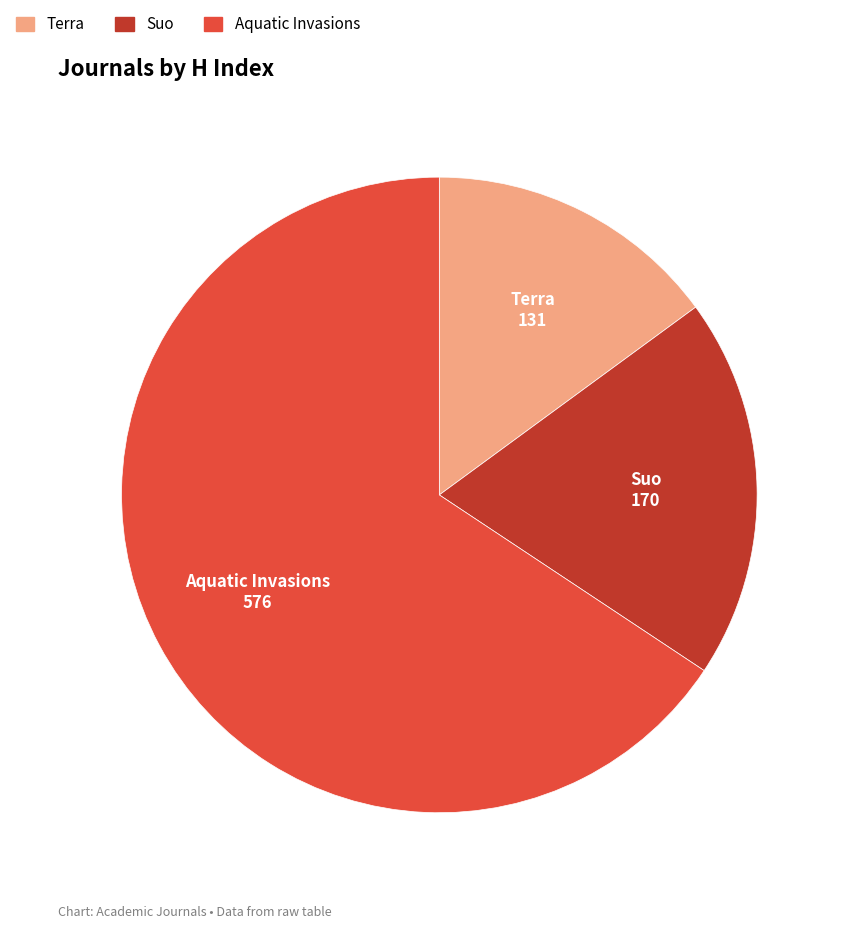

What is the majority slice?

Aquatic Invasions